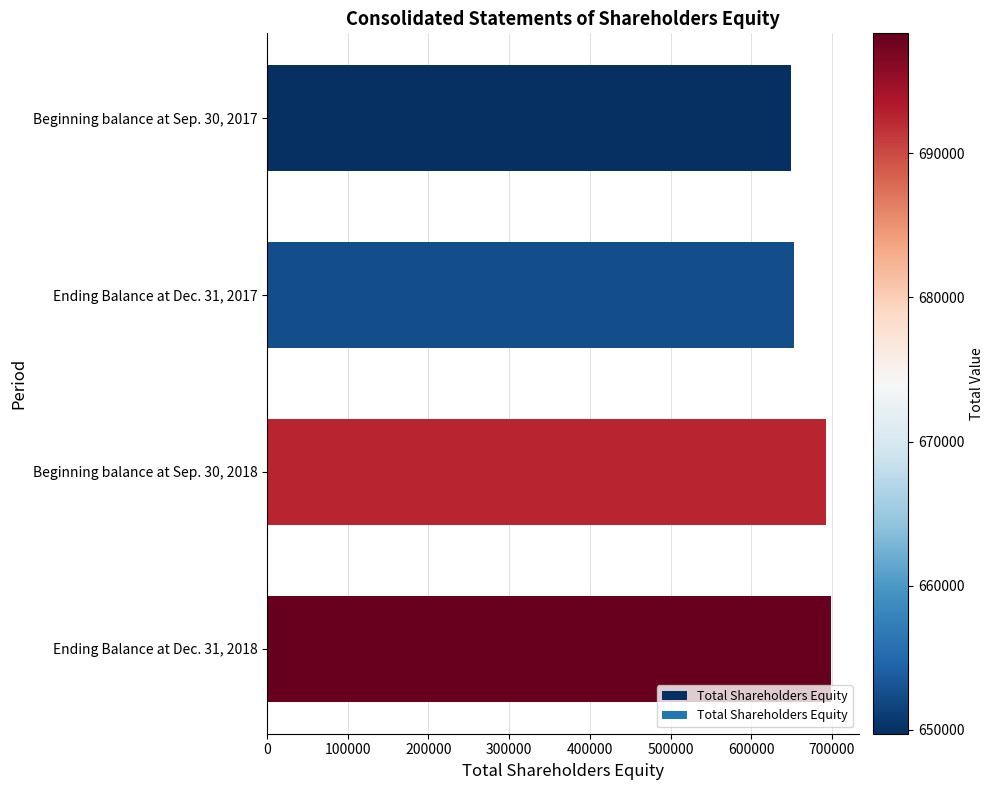

List the labels in order of value, largest first.

Ending Balance at Dec. 31, 2018, Beginning balance at Sep. 30, 2018, Ending Balance at Dec. 31, 2017, Beginning balance at Sep. 30, 2017